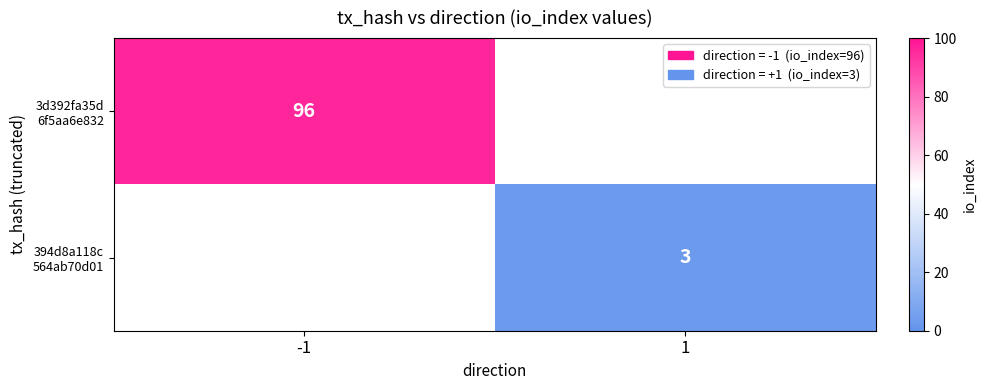

Is the value of 394d8a118c 564ab70d01 at 1 greater than the value of 3d392fa35d 6f5aa6e832 at 1?

No